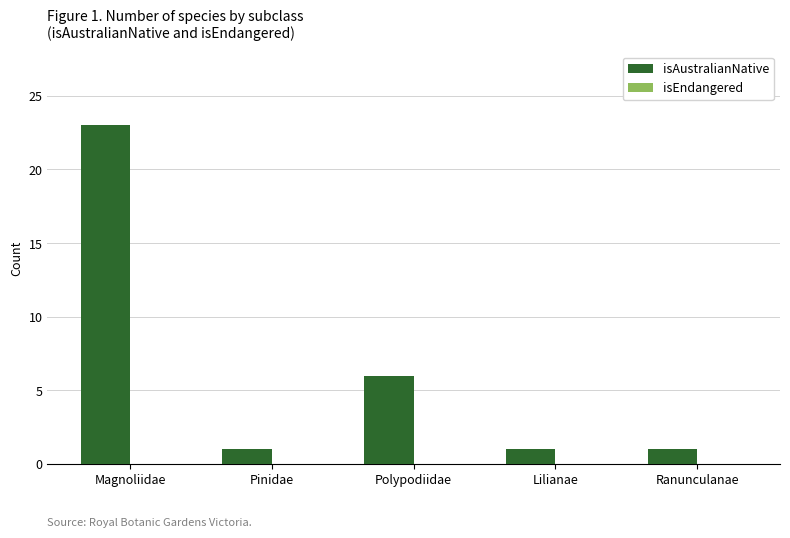

Between Ranunculanae and Magnoliidae, which is larger?

Magnoliidae